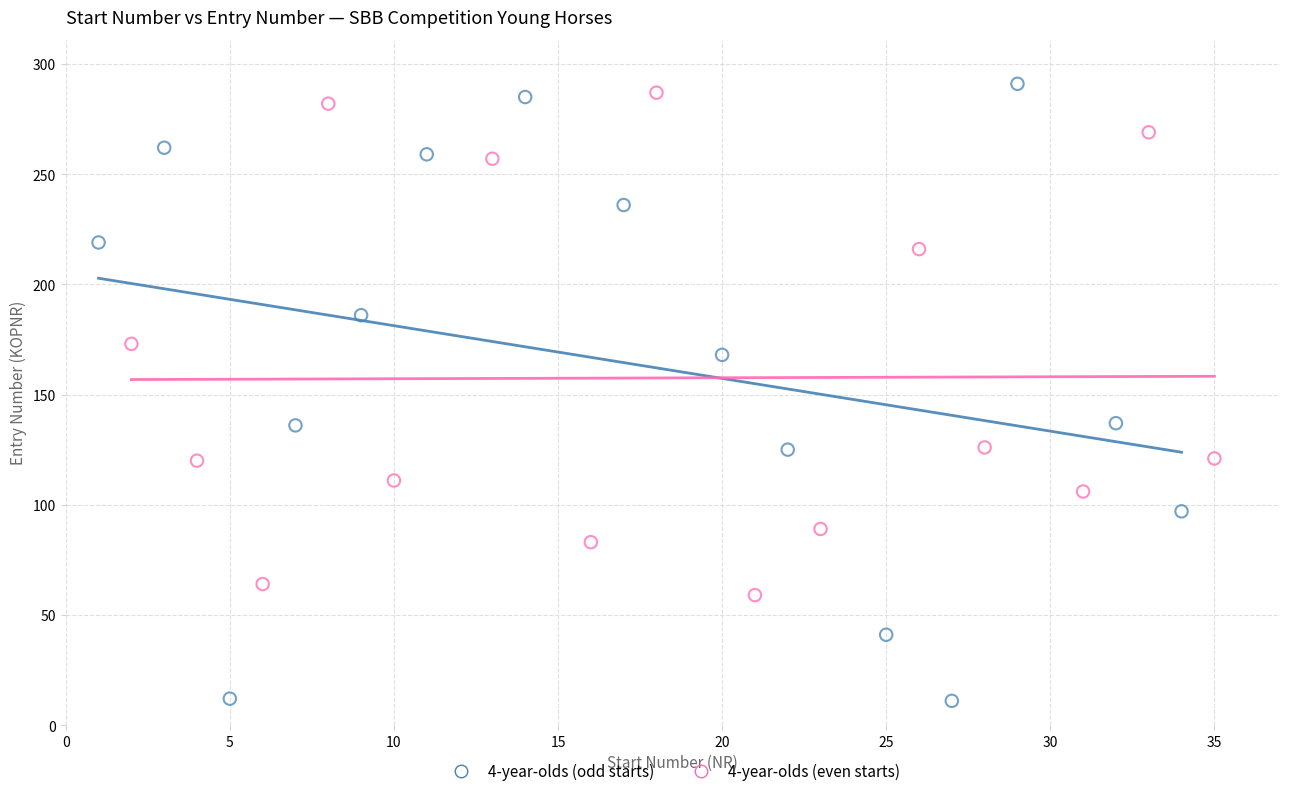

Which series has the widest spread of Y values?

4-year-olds (odd starts)